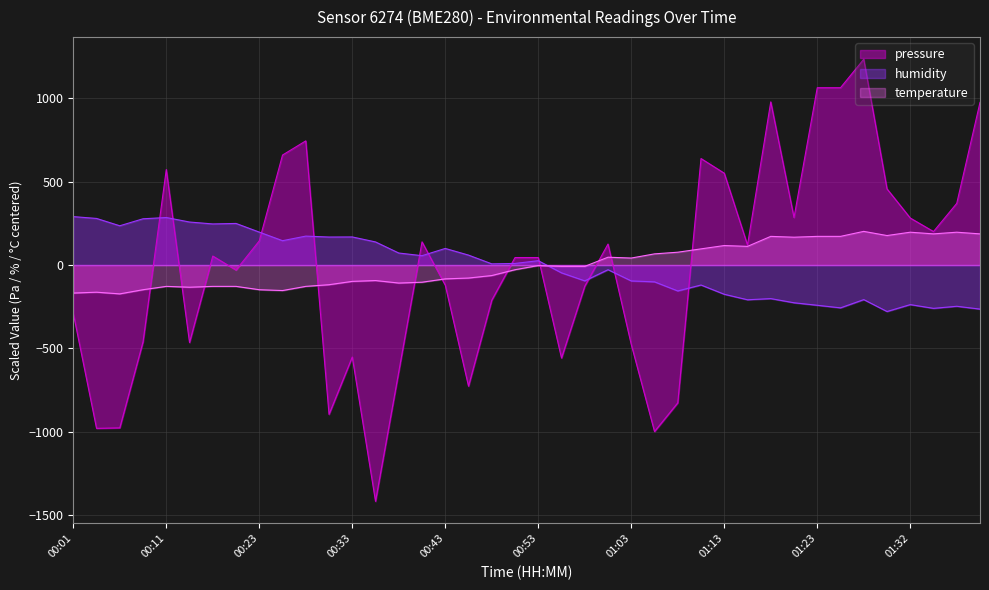

At which category does humidity reach its first local peak?

00:11